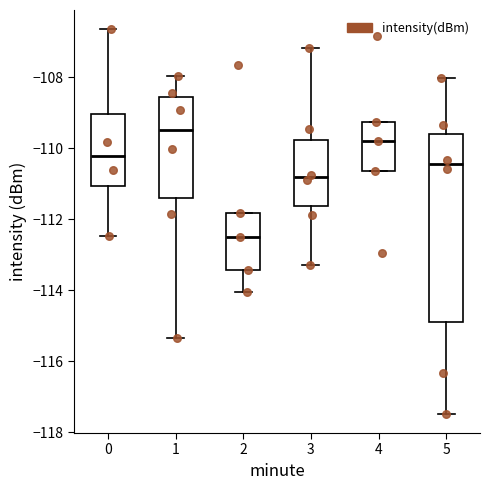

Reading left to right, transcribe this box plot: for each box, give where its median line is, the range the box spans, and where its two whiskers end, as read against the y-axis. The values are not printed on the chart, so give them approximately, as read against the axis.

0: median -110.2, box -111.0 to -109.0, whiskers -112.4 to -106.6
1: median -109.4, box -111.4 to -108.6, whiskers -115.4 to -108.0
2: median -112.4, box -113.4 to -111.8, whiskers -114.0 to -111.8
3: median -110.8, box -111.6 to -109.8, whiskers -113.2 to -107.2
4: median -109.8, box -110.6 to -109.2, whiskers -110.6 to -109.2
5: median -110.4, box -114.8 to -109.6, whiskers -117.4 to -108.0